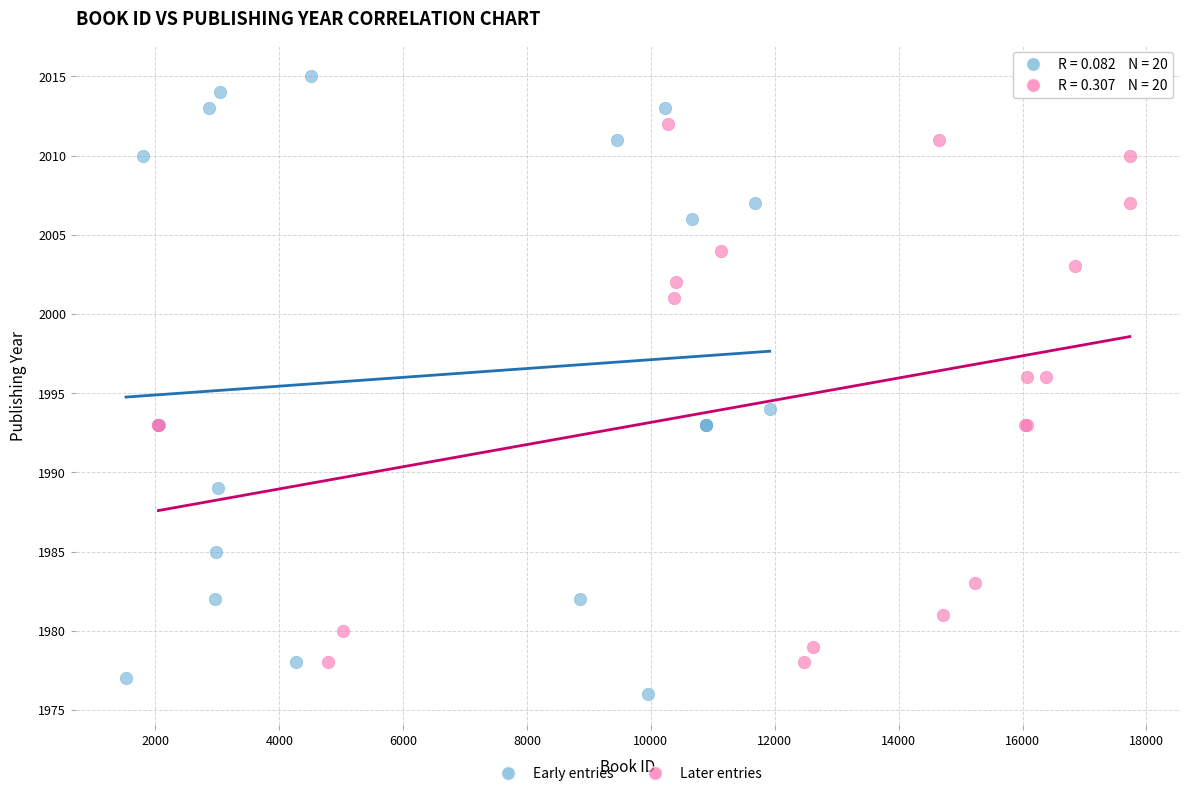

Which series has the largest Y range (max minus min)?

Early entries